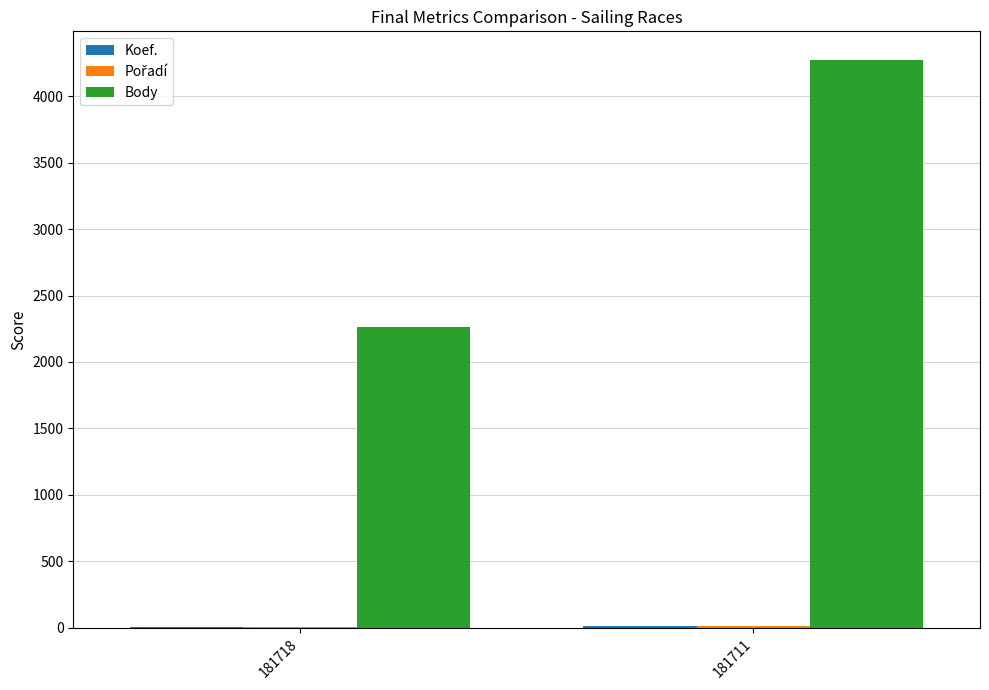

What is the maximum value shown in the chart?

4275